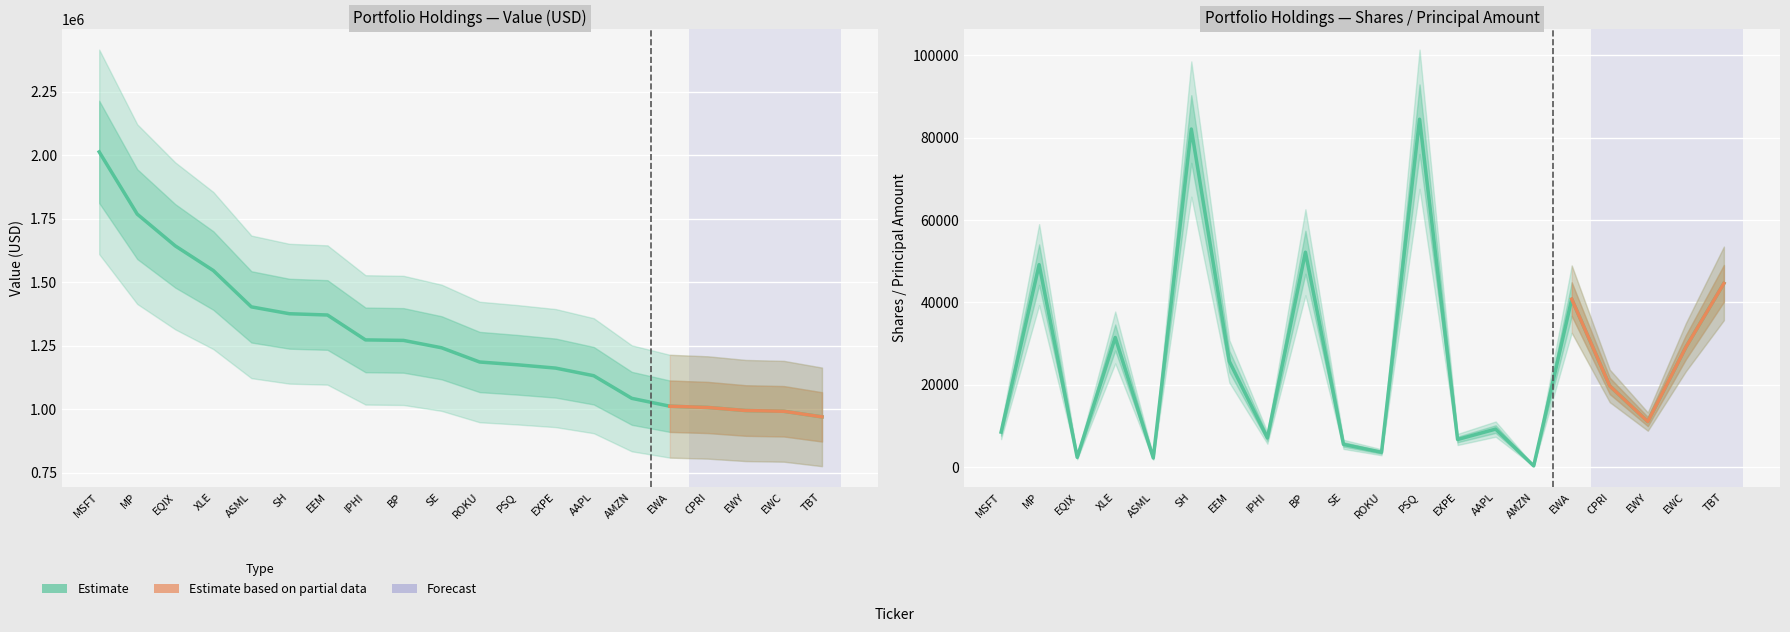

True or false: Shares has a value of 25701 at EEM.

True